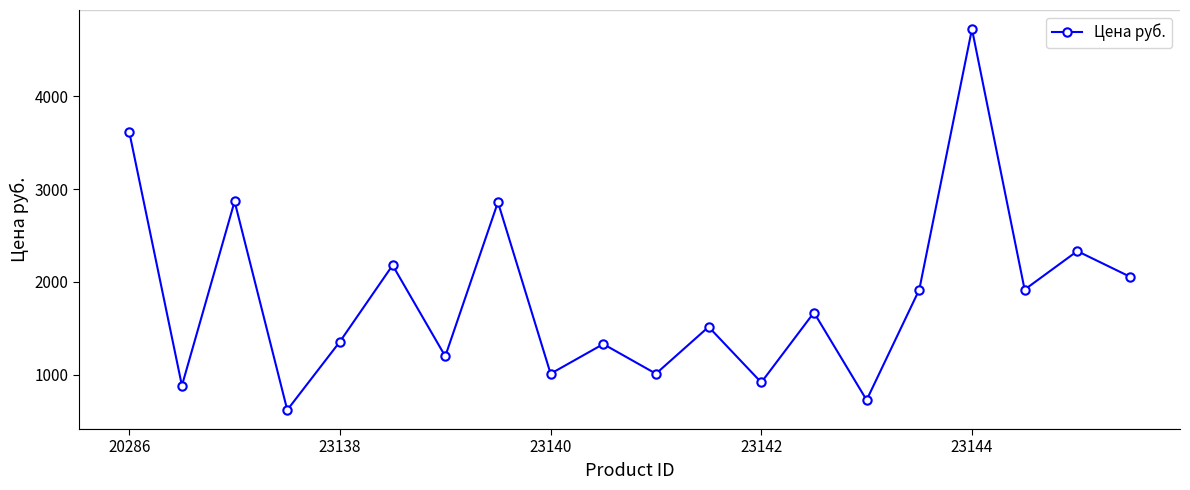

True or false: the data has more than 1 interior local peaks.

True